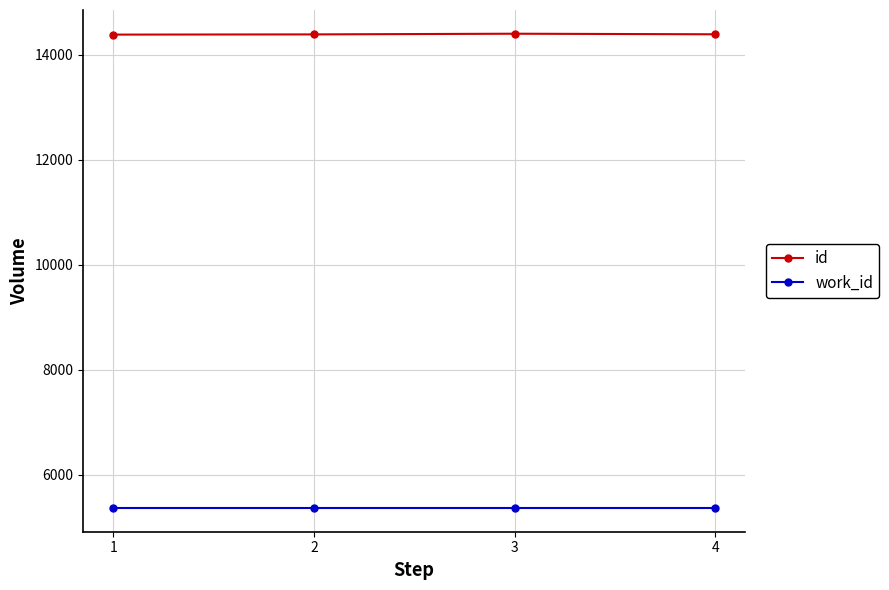

What is the maximum value shown in the chart?

14402